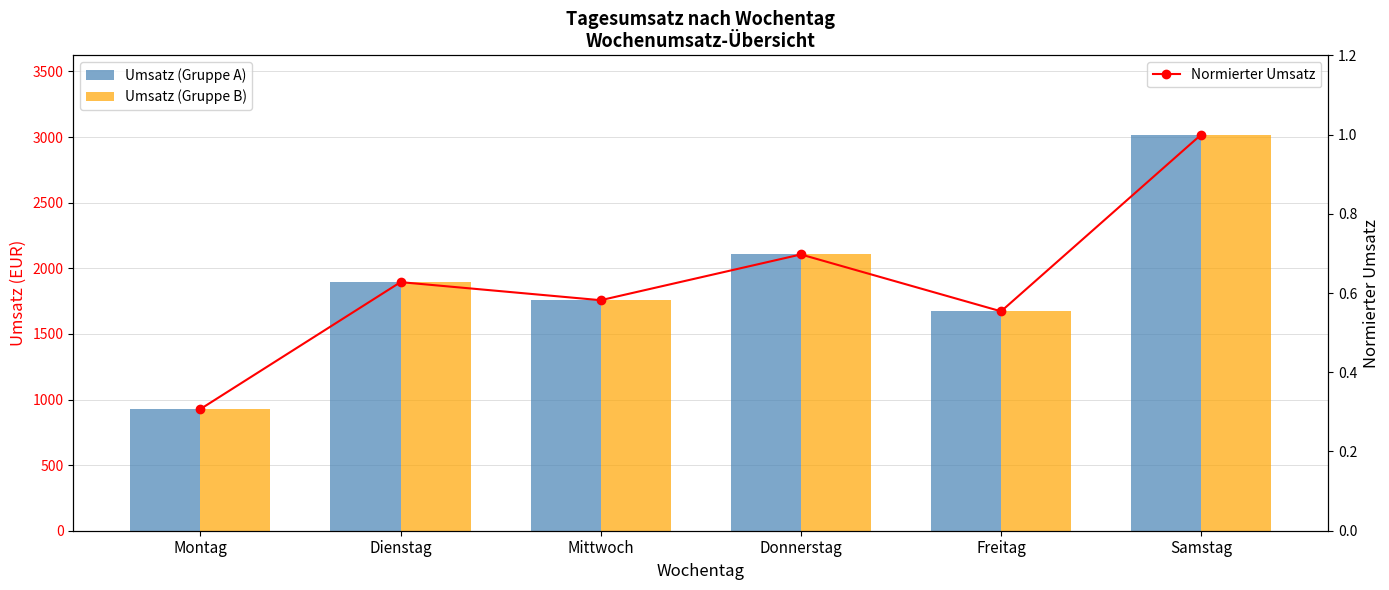

How many data points does each series have?

6